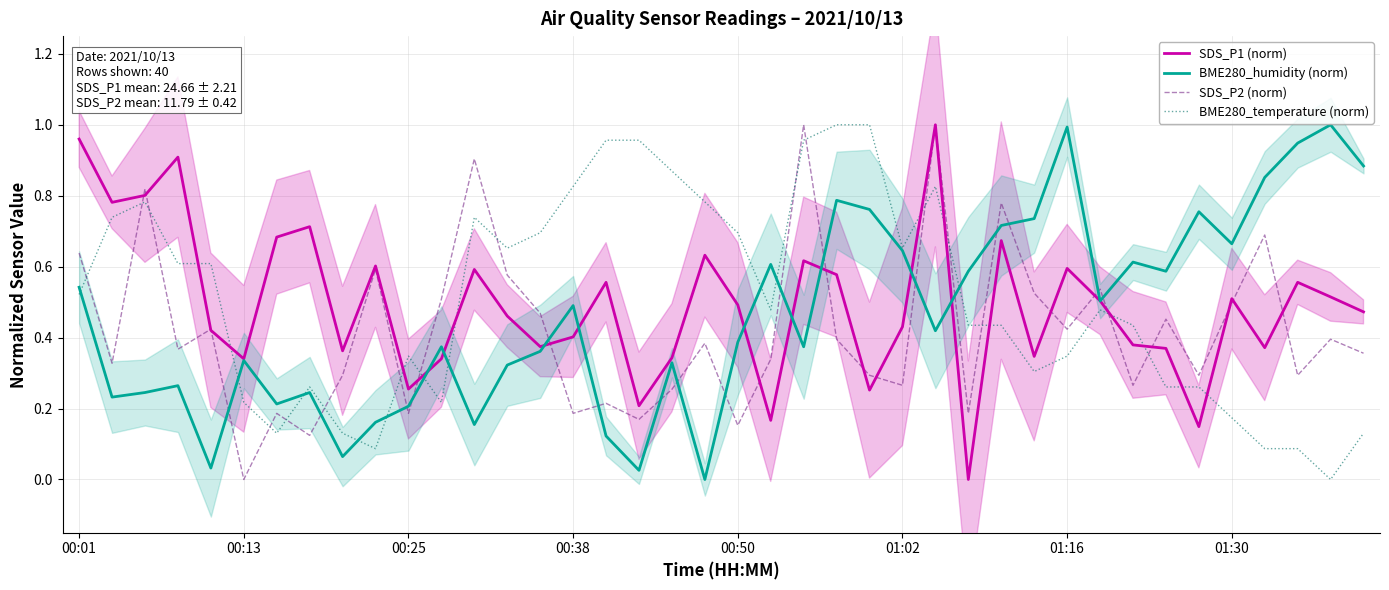

Where is BME280_humidity (norm) nearest to the value 0?

19